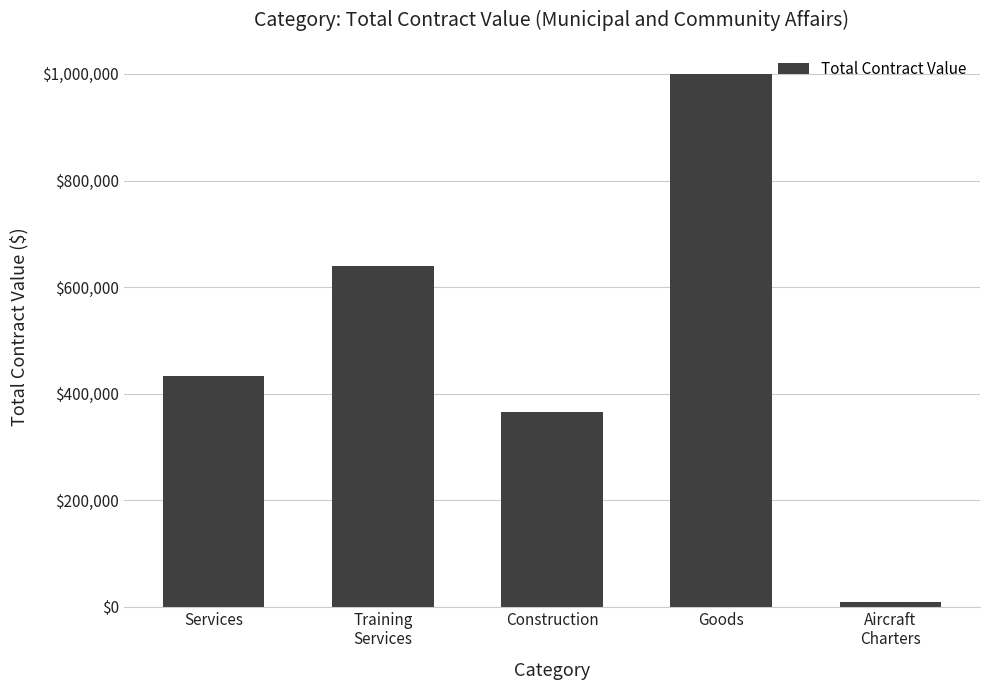

What is the label of the 5th bar from the left?

Aircraft
Charters